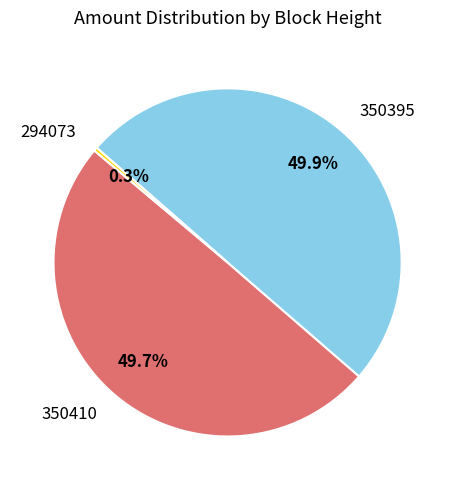

How many segments does this pie chart have?

3